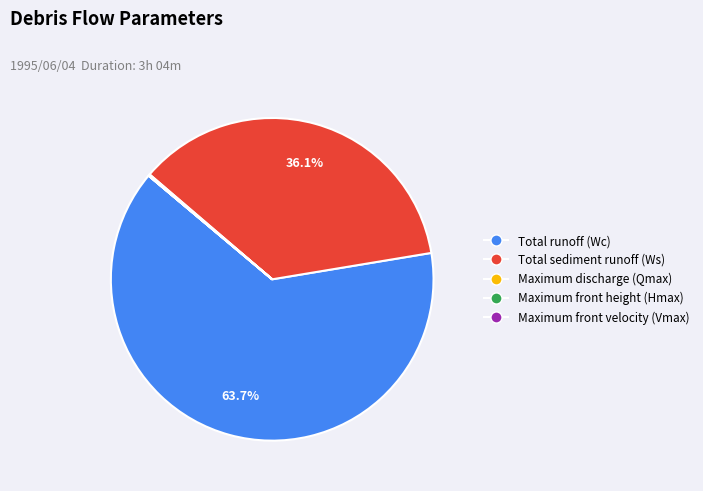

Which category accounts for the majority?

Total runoff (Wc)